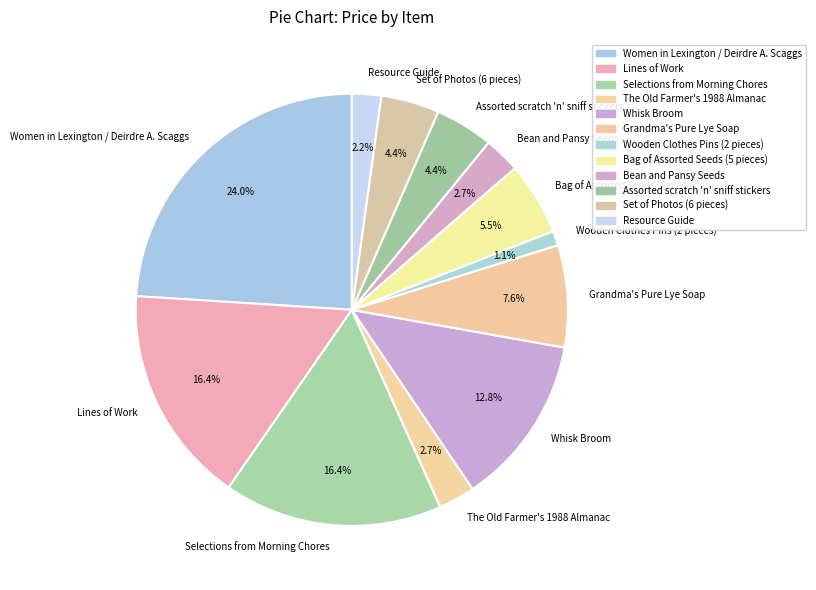

What percentage is NOT represented by Whisk Broom?

87.2%